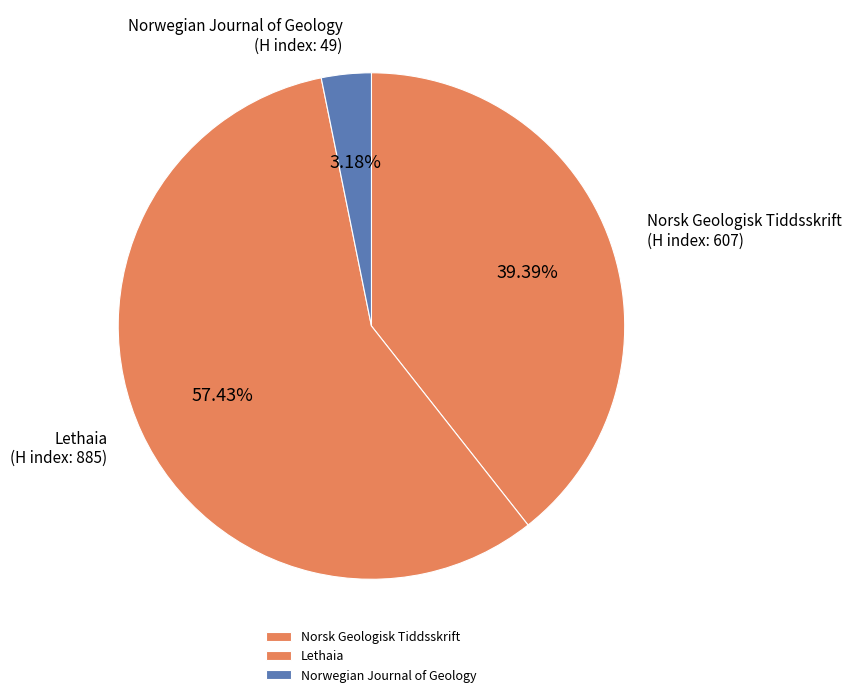

To the nearest percent, what is the average slice percentage?

33%